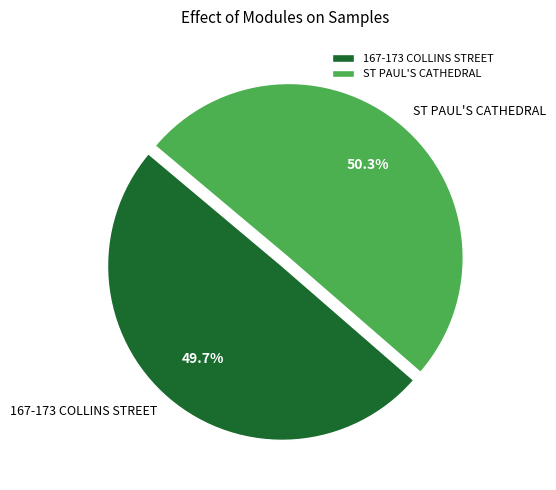

Approximately how many times larger is the value at ST PAUL'S CATHEDRAL compared to 167-173 COLLINS STREET?

1.0